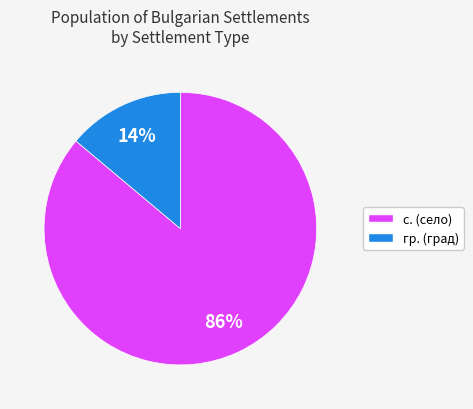

Between с. (село) and гр. (град), which is larger?

с. (село)